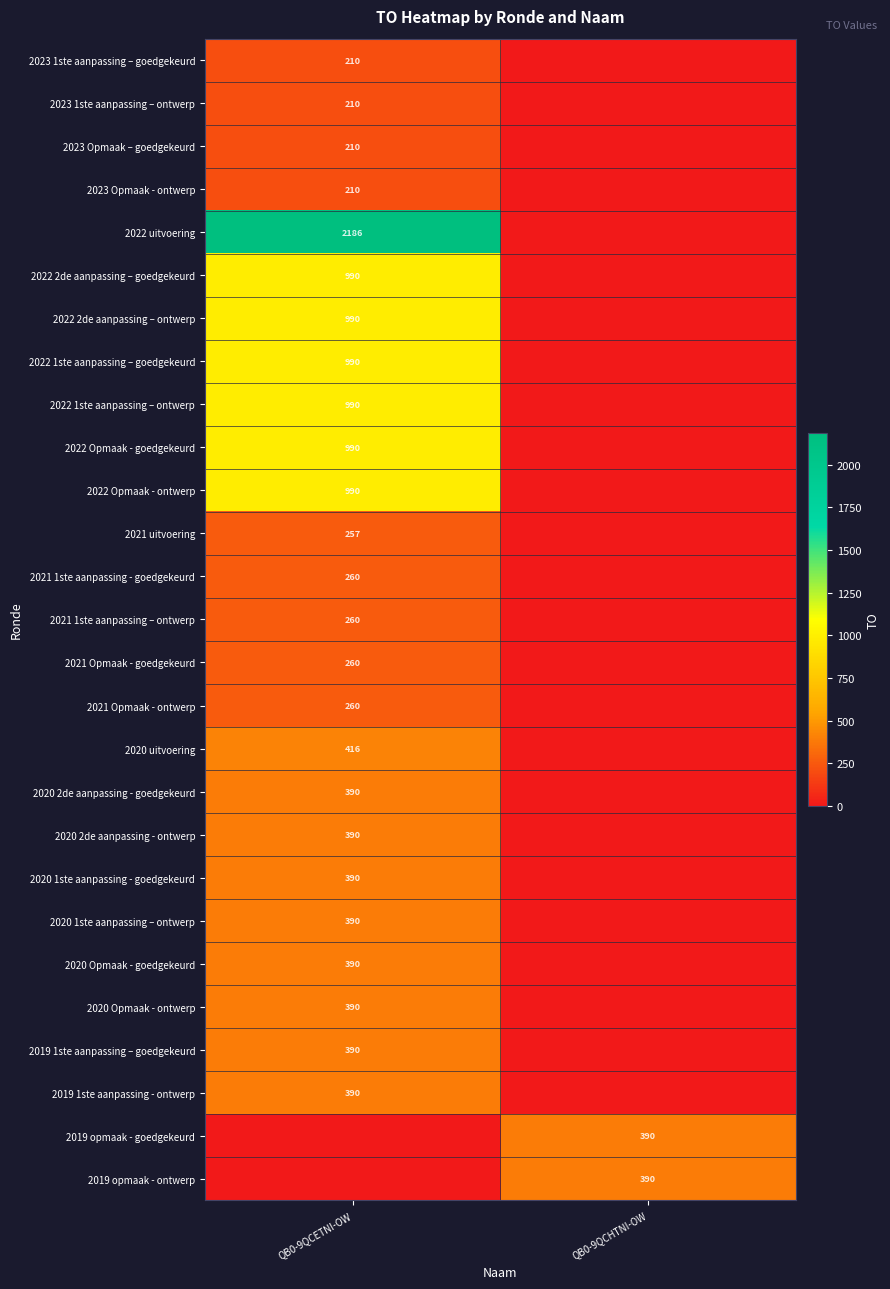

Which label corresponds to the smallest value in the chart?

QB0-9QCHTNI-OW